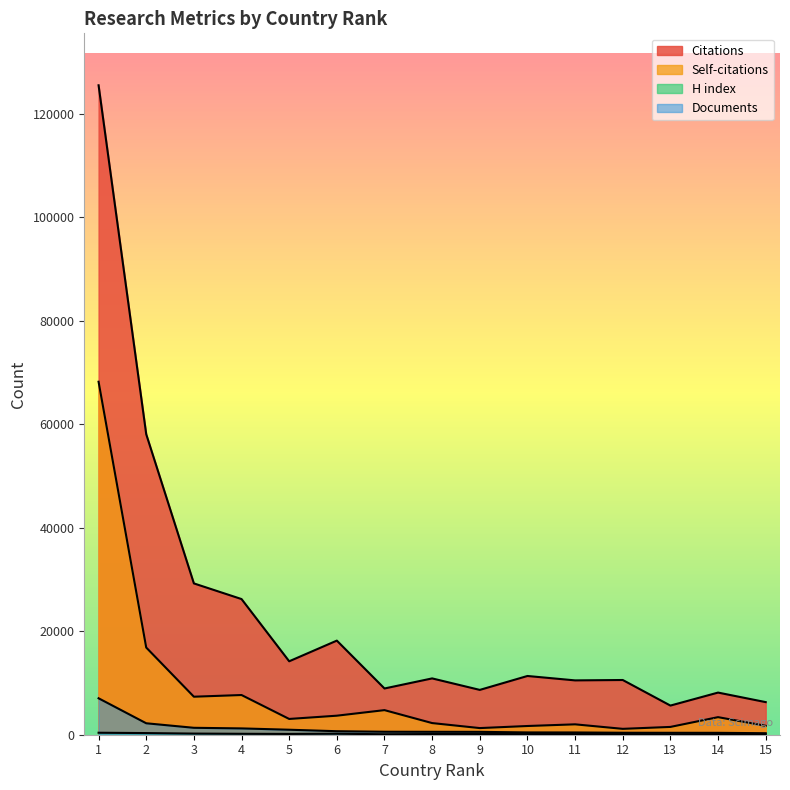

At which category does Citations reach its first local peak?

6